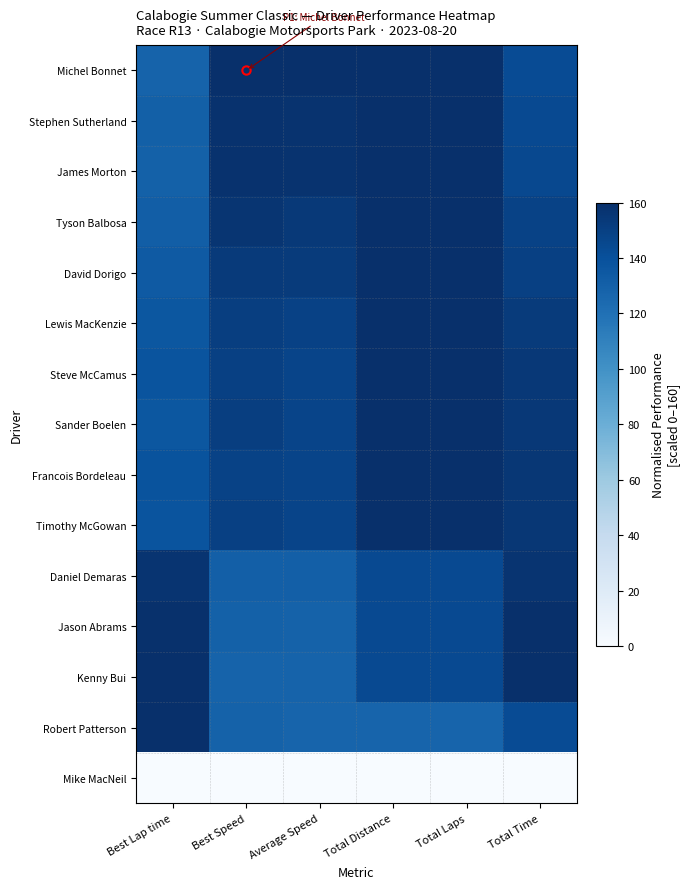

How many series are shown in this chart?

15